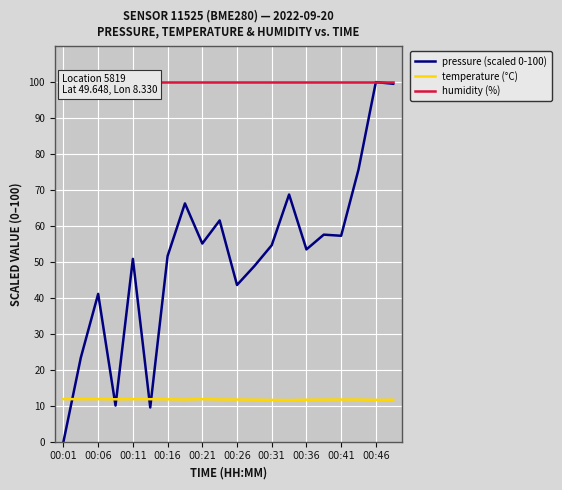

Where is the first local maximum for pressure (scaled 0-100)?

00:06